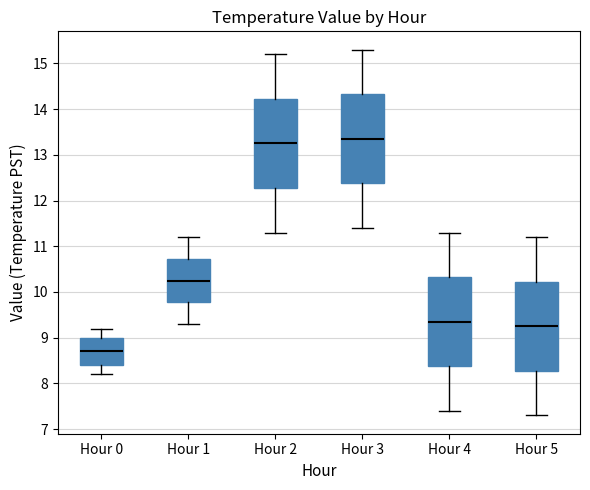

Which box's median line is the lowest?

Hour 0